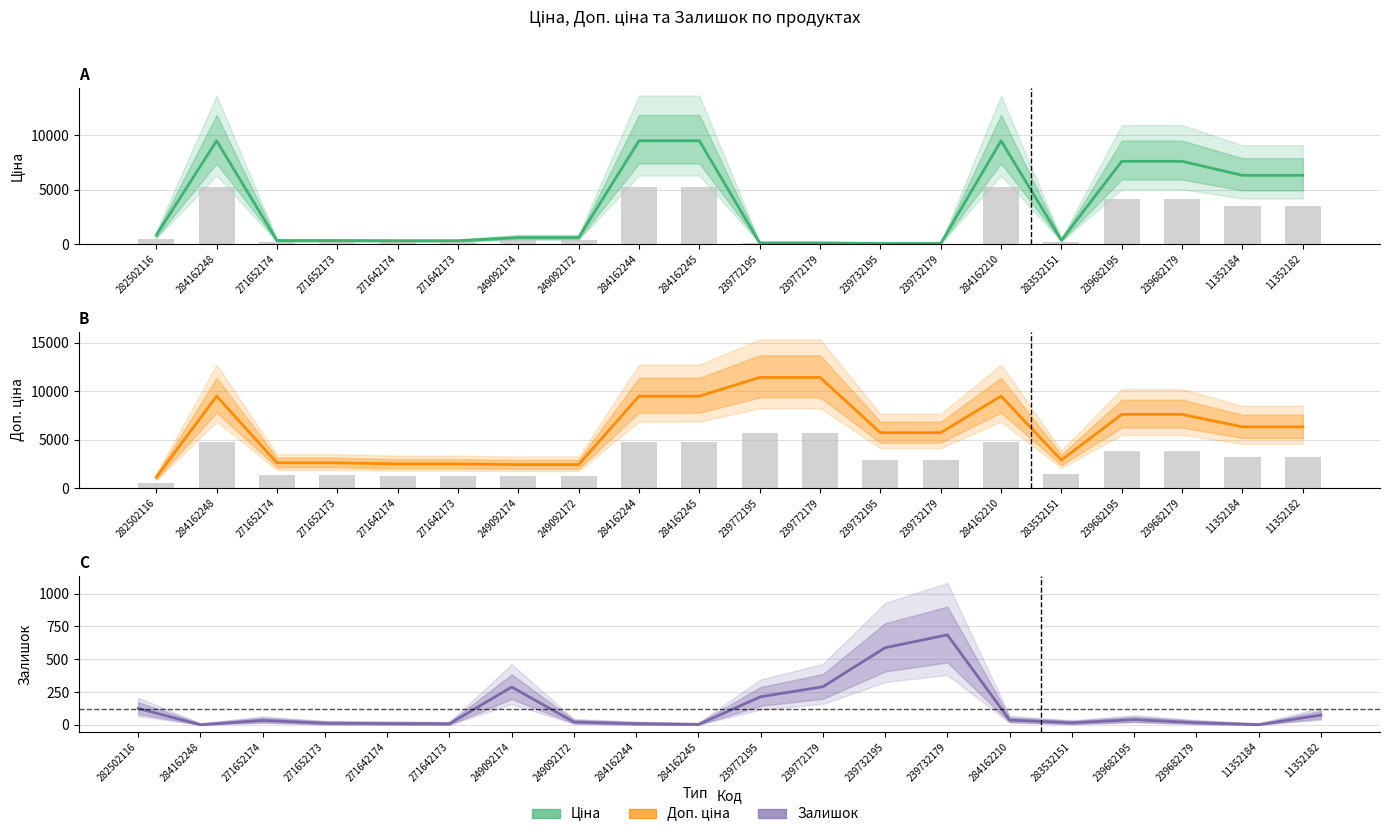

How many values in the Доп. ціна series exceed 6308?

10